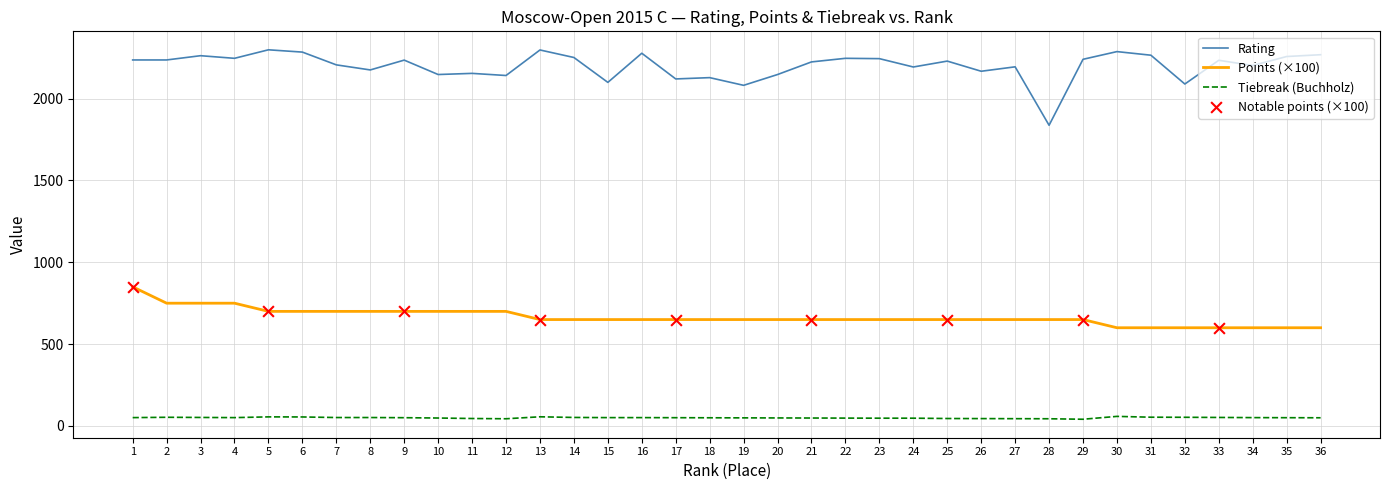

Which series has the largest total across all categories?

Rating